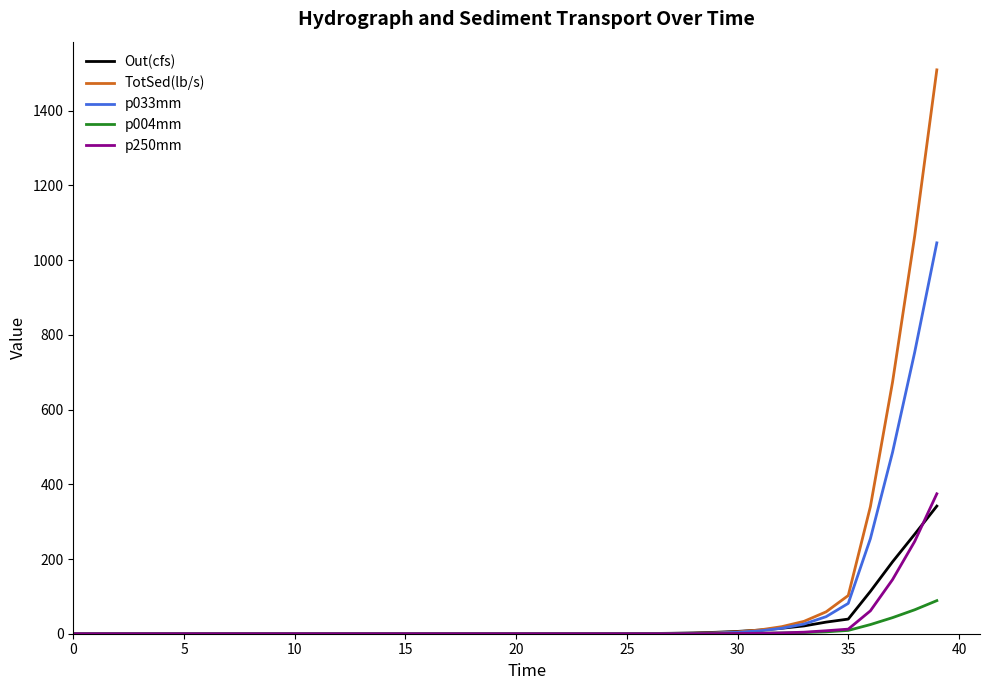

What is the highest value of the TotSed(lb/s) series?

1509.5